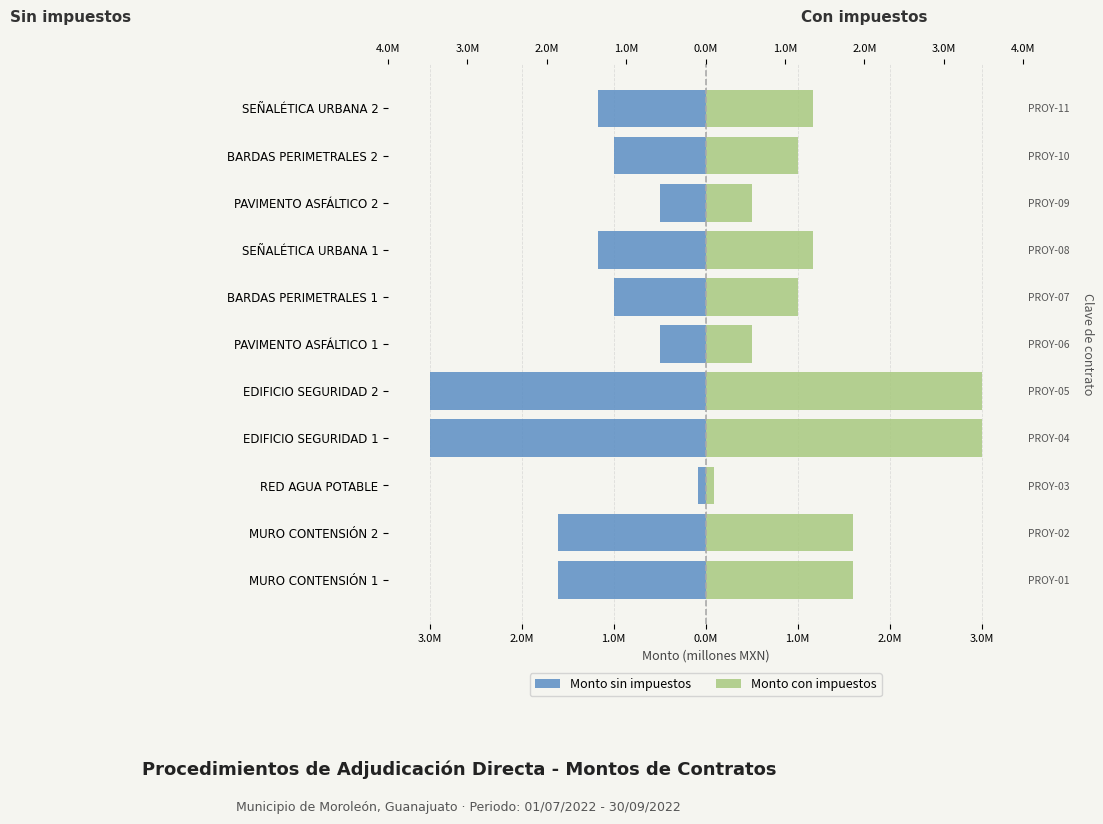

How many bars are there in each group?

2